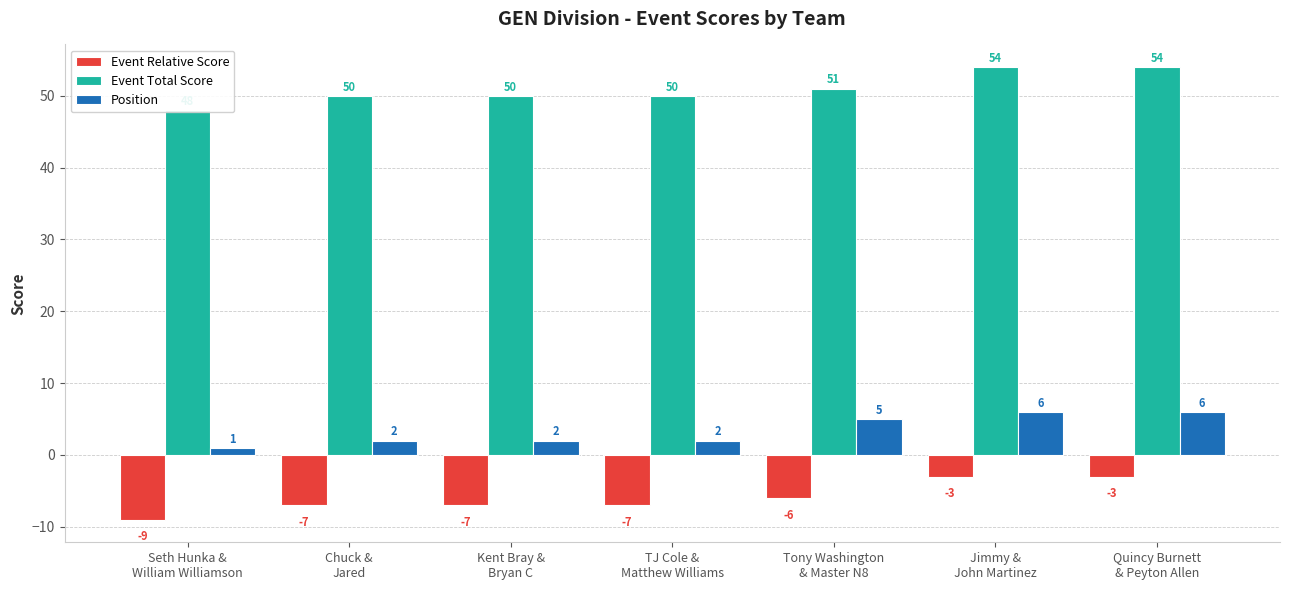

Reading right to left, list all the values displayed in this chart.

Event Relative Score: -3	-3	-6	-7	-7	-7	-9
Event Total Score: 54	54	51	50	50	50	48
Position: 6	6	5	2	2	2	1